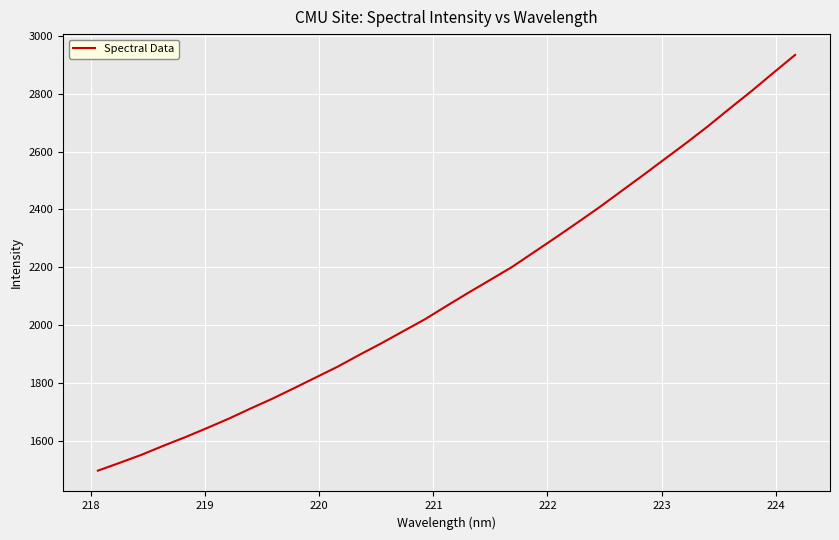

What is the difference between the maximum and minimum values?

1438.6